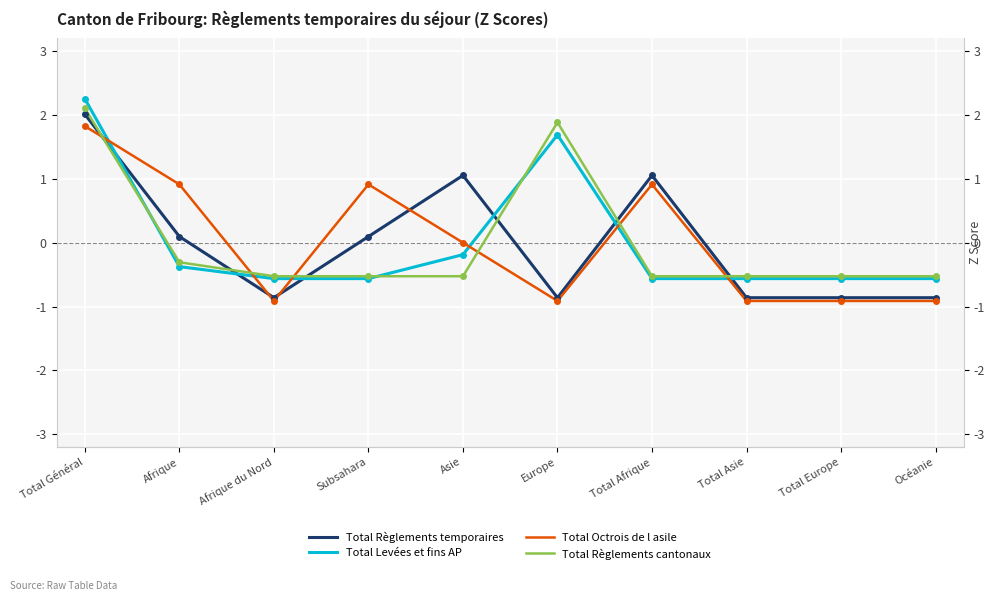

What are all the series names shown in the legend?

Total Règlements temporaires, Total Levées et fins AP, Total Octrois de l asile, Total Règlements cantonaux